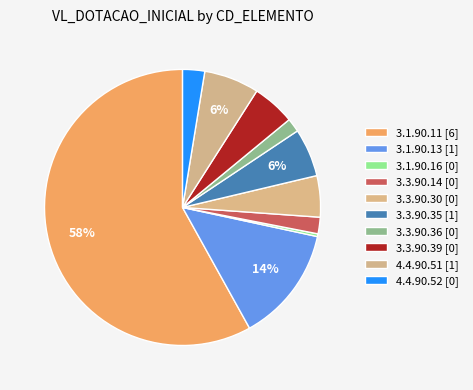

To the nearest percent, what portion does 3.3.90.35 represent?

6%